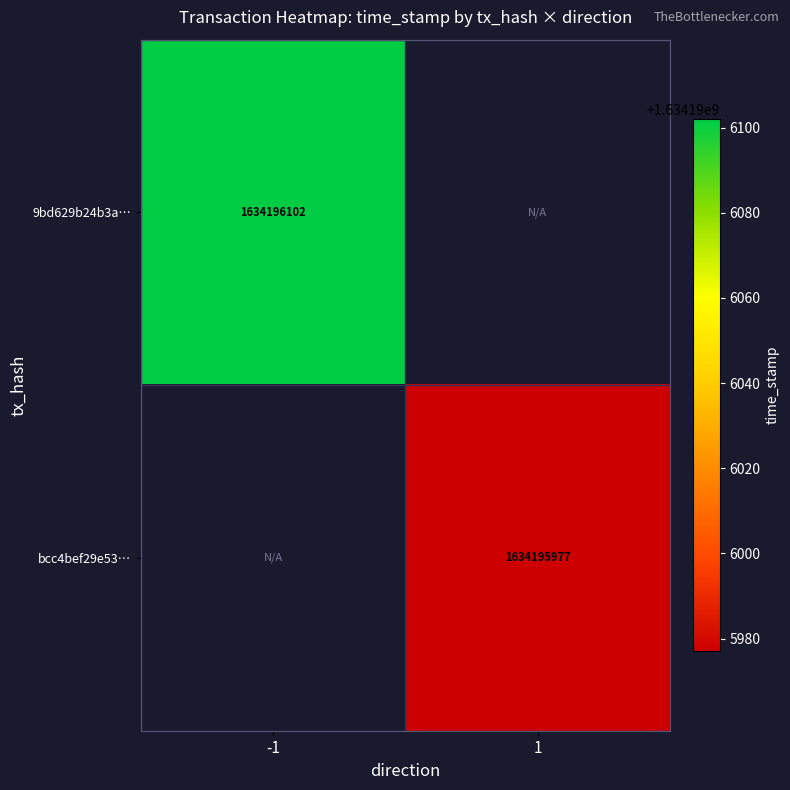

True or false: 9bd629b24b3a1a0b543c86eb184e90508a47edf has a value of 2890823807 at -1.

False